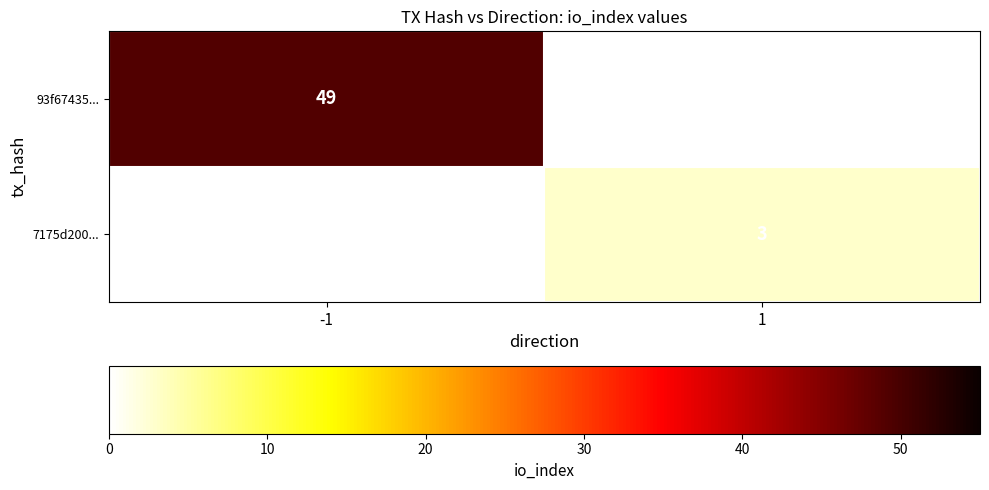

The value of 7175d200... at 1 is 4. True or false?

False